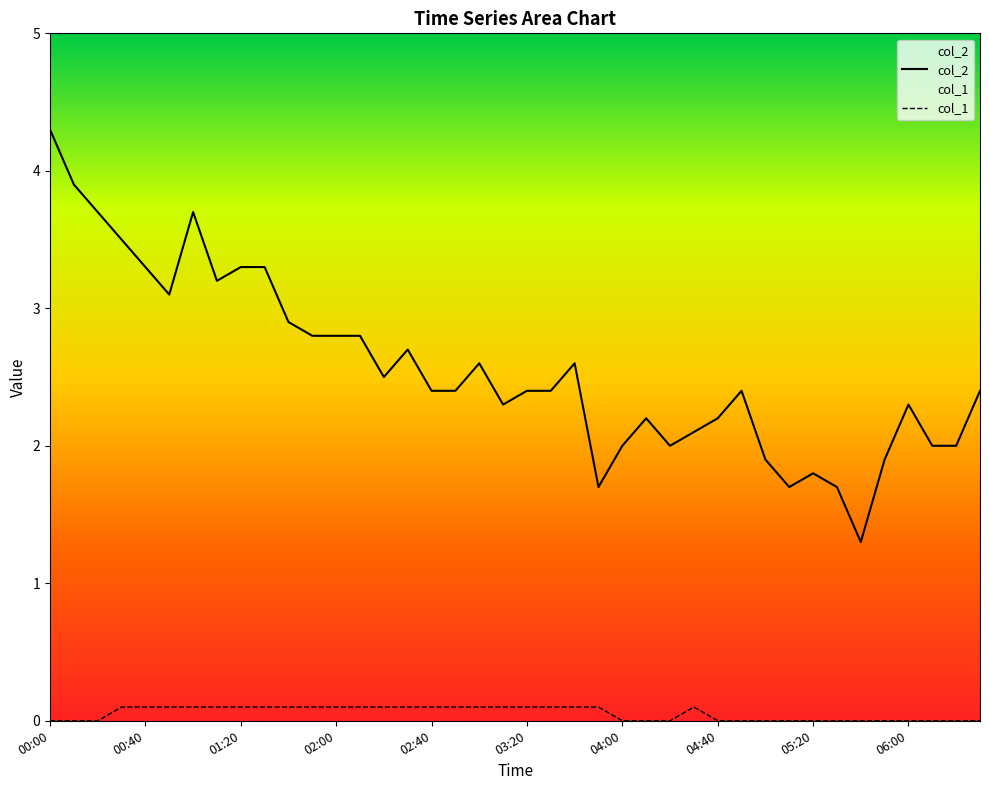

What position from the right is 00:50?

35